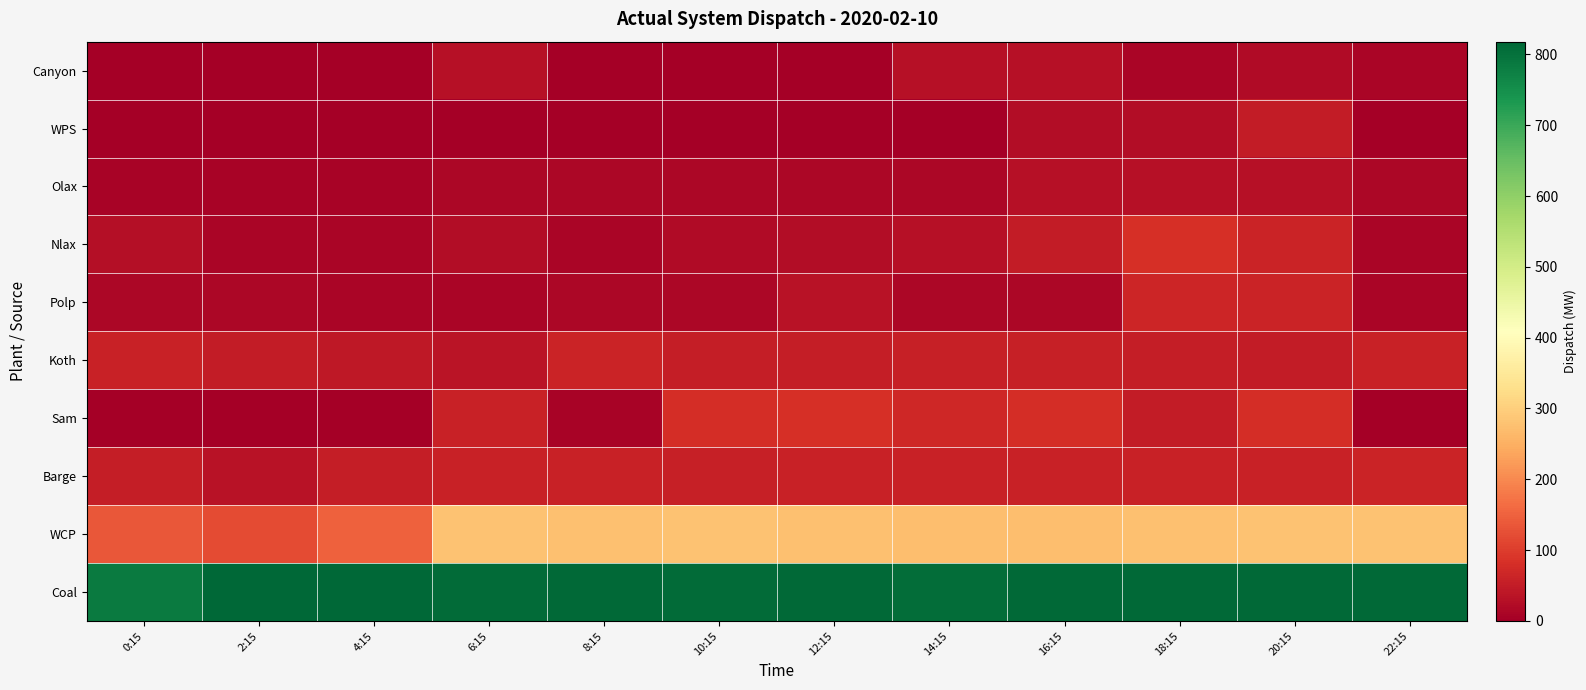

What is the total value across all series at 22:15?

1259